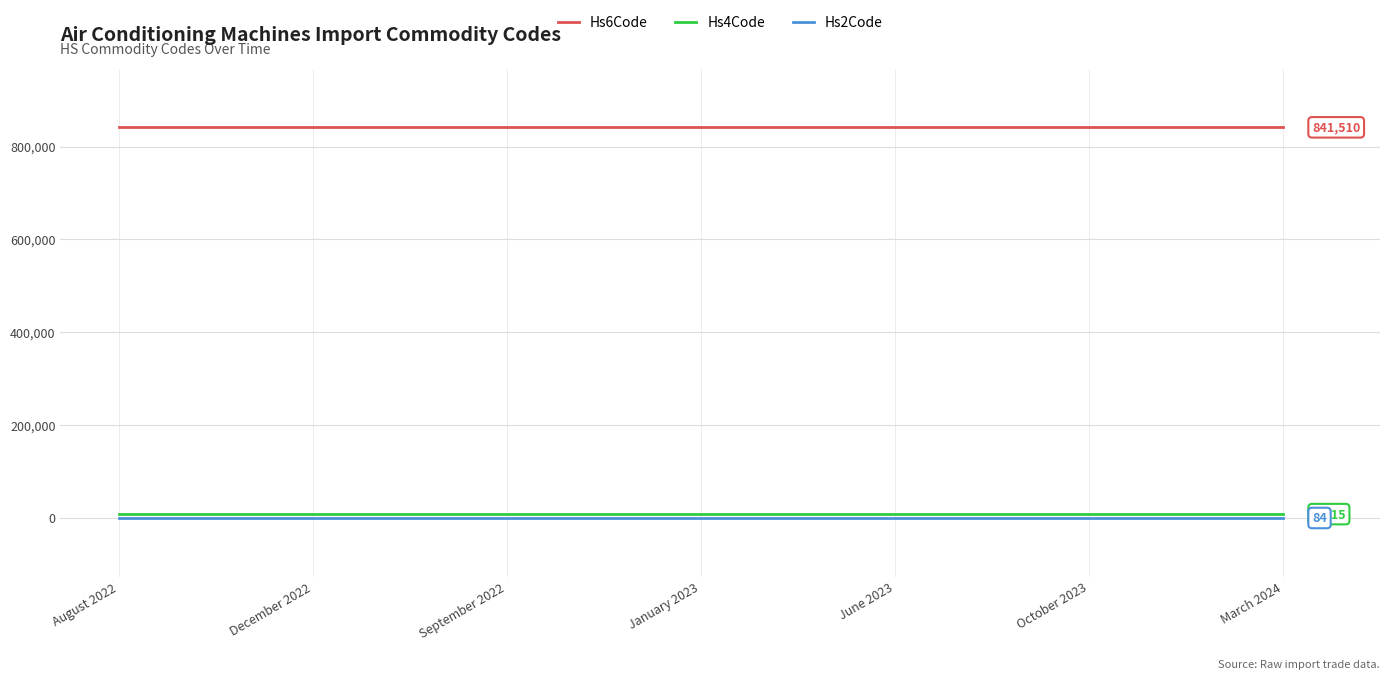

What is the maximum value shown in the chart?

841510